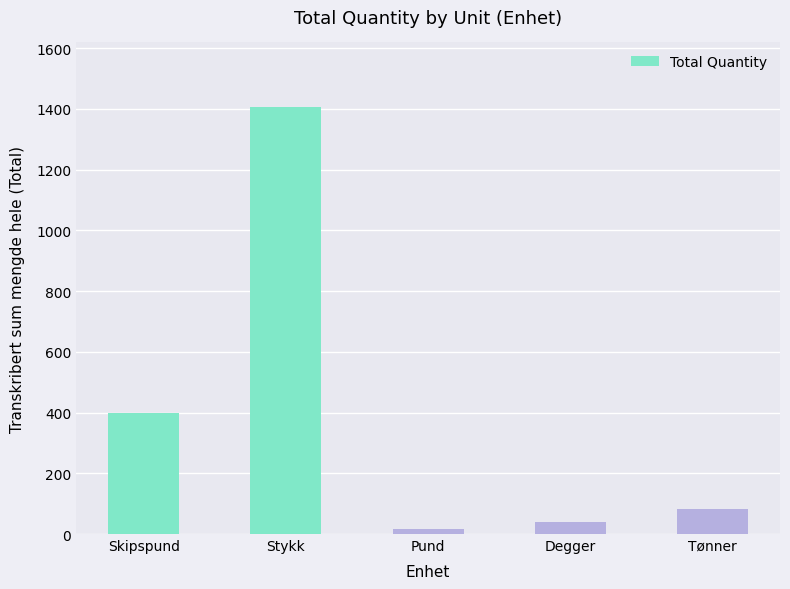

Between Stykk and Skipspund, which is larger?

Stykk